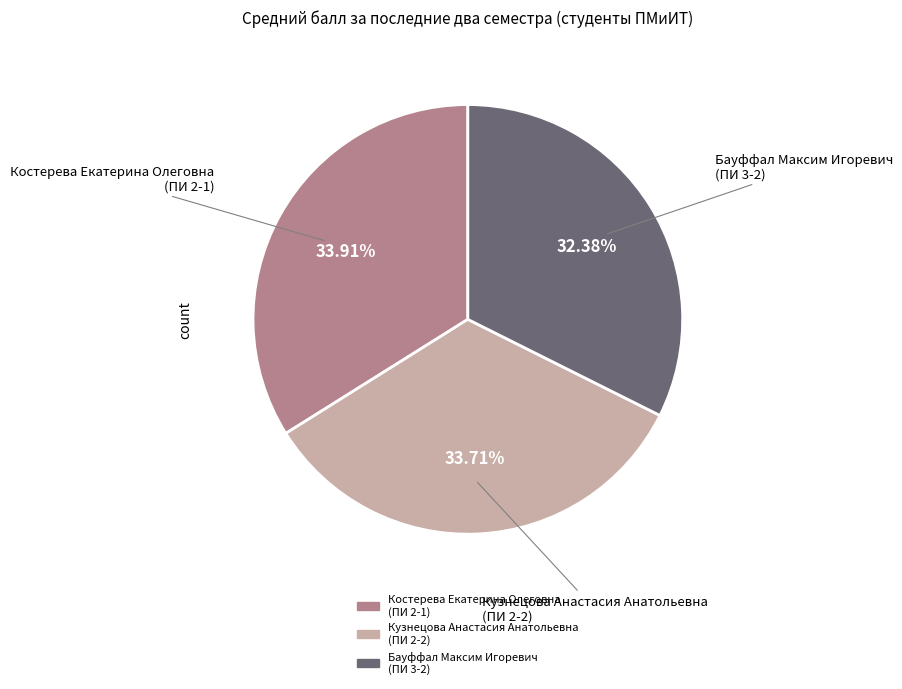

Is the sum of Кузнецова Анастасия Анатольевна (ПИ 2-2) and Костерева Екатерина Олеговна (ПИ 2-1) greater than half?

Yes